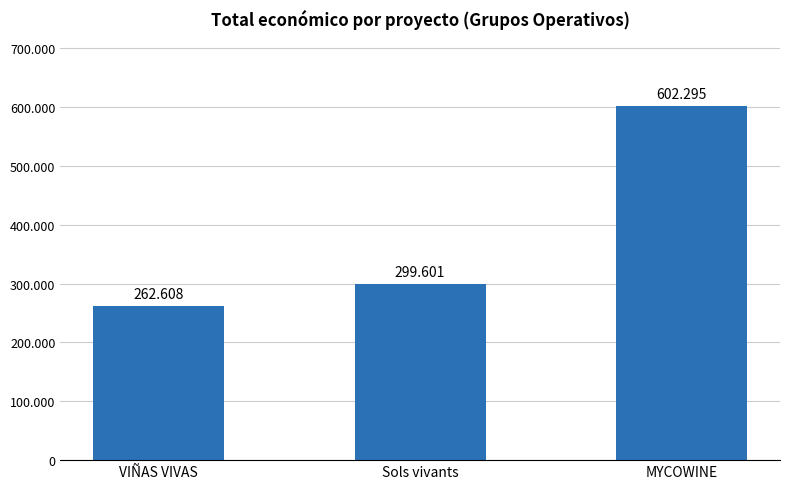

What position from the right is Sols vivants?

2